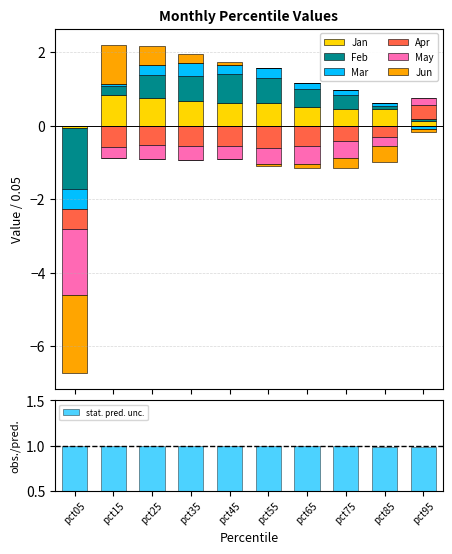

Does the chart contain any negative values?

Yes